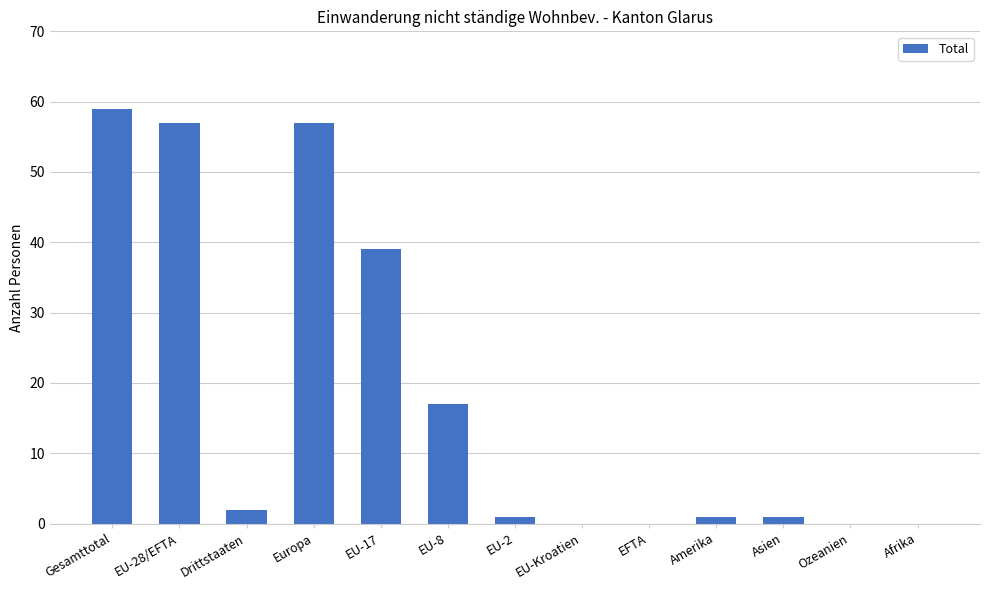

At which label is the value closest to 29?

EU-17